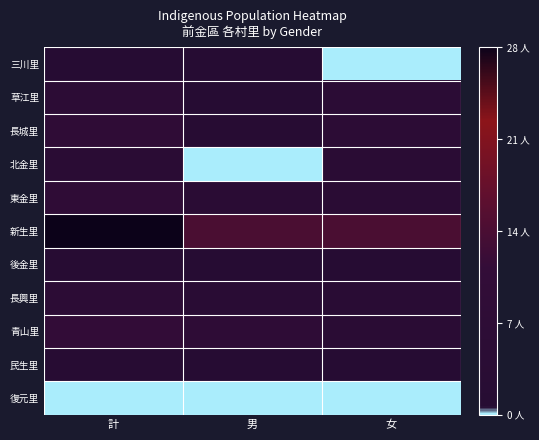

At which category is the sum across all series the highest?

計